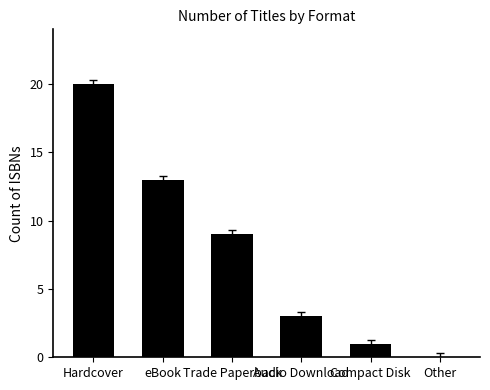

True or false: the data shows 29 at Hardcover.

False